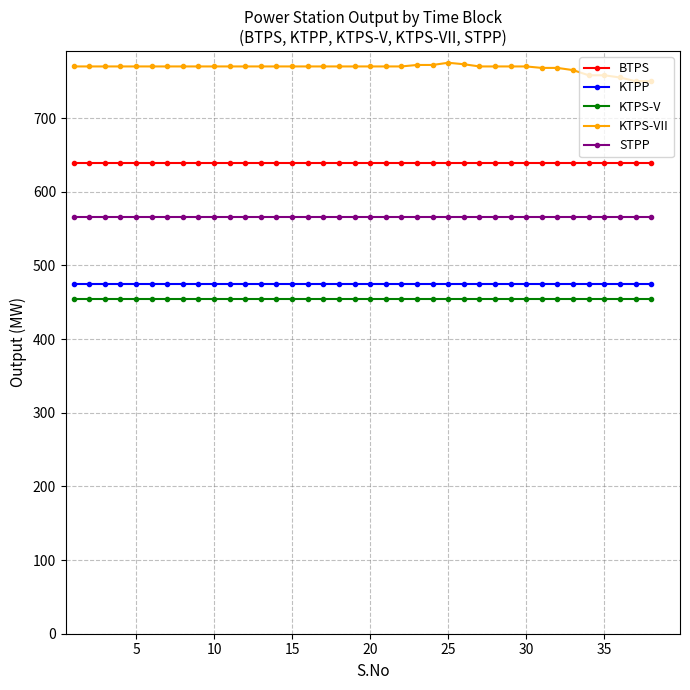

At how many categories does at least one series exceed 457?

38